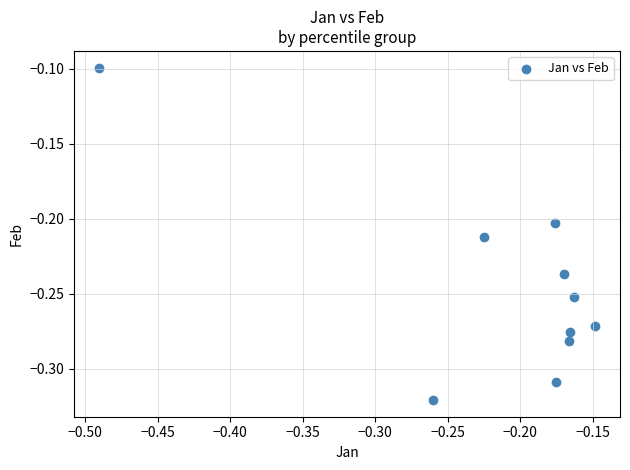

What is the range of X values (max minus min)?

0.3